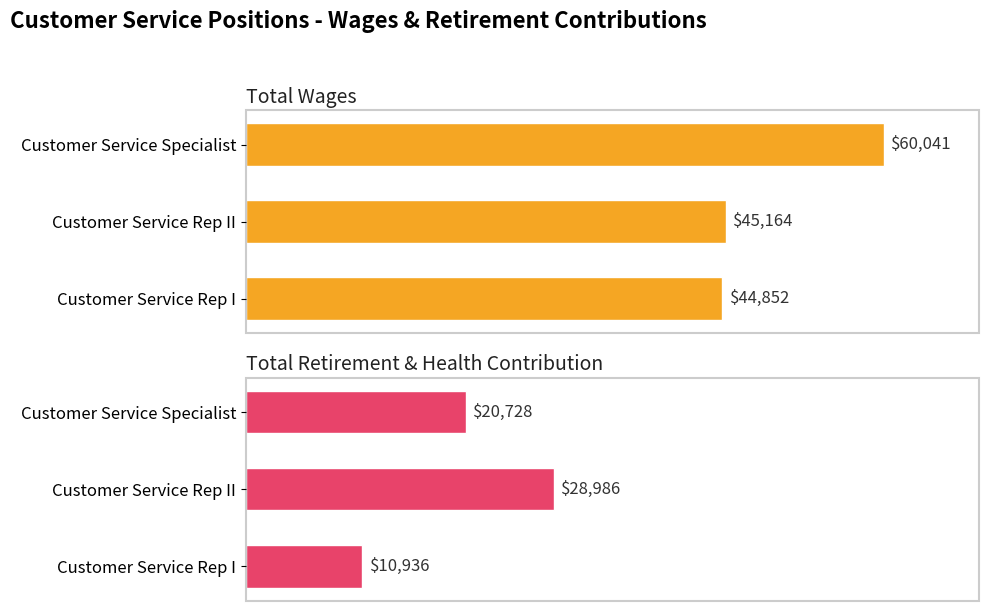

Which series has the largest total across all categories?

Total Wages